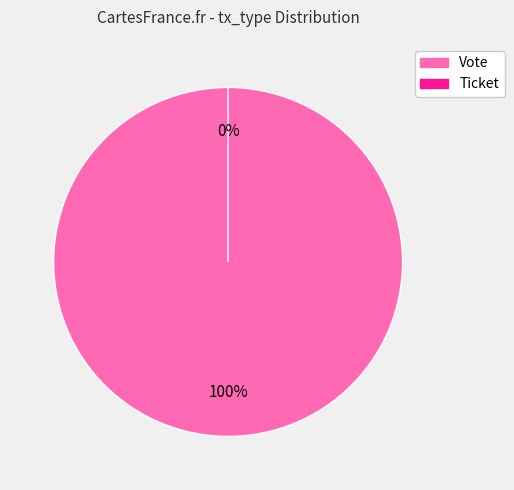

Combined, do Vote and Ticket account for over 50%?

Yes